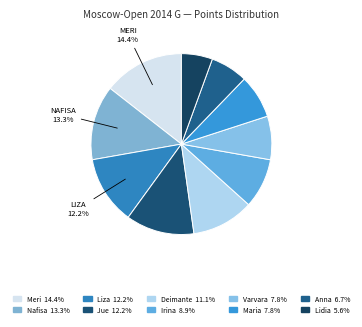

Does any single category account for the majority?

No